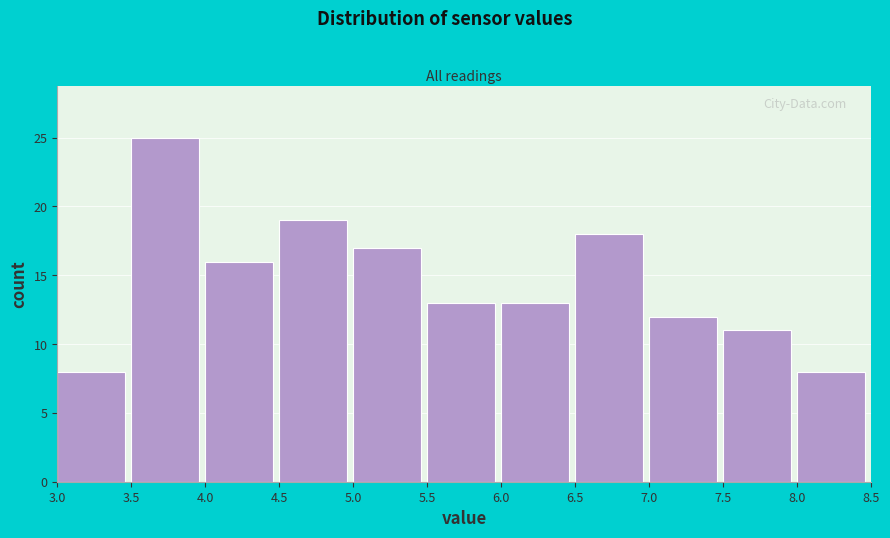

How tall is the bar that spans 3.5 to 4.0 on the x-axis? The values are not printed on the chart, so give them approximately, as read against the axis.

25